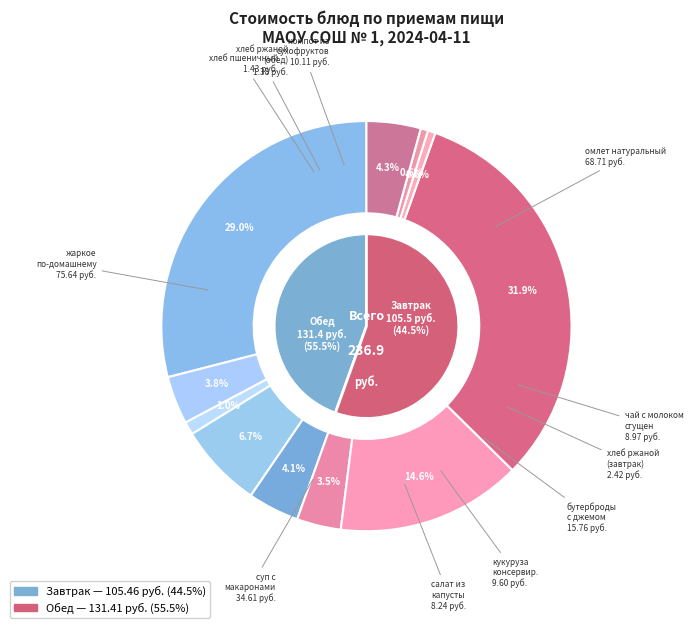

To the nearest percent, what portion does суп с макаронными изделиями и картофелем represent?

15%